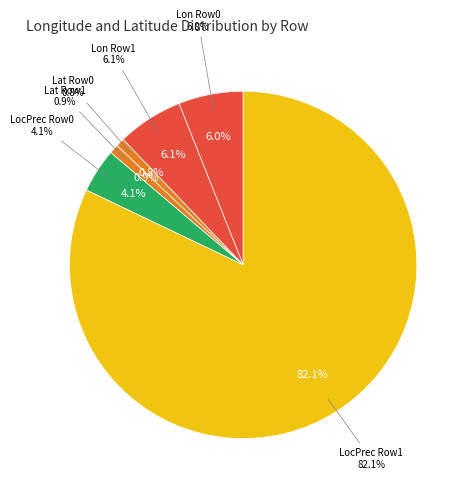

Which slice represents more than half of the pie?

LocationPrecision Row 1